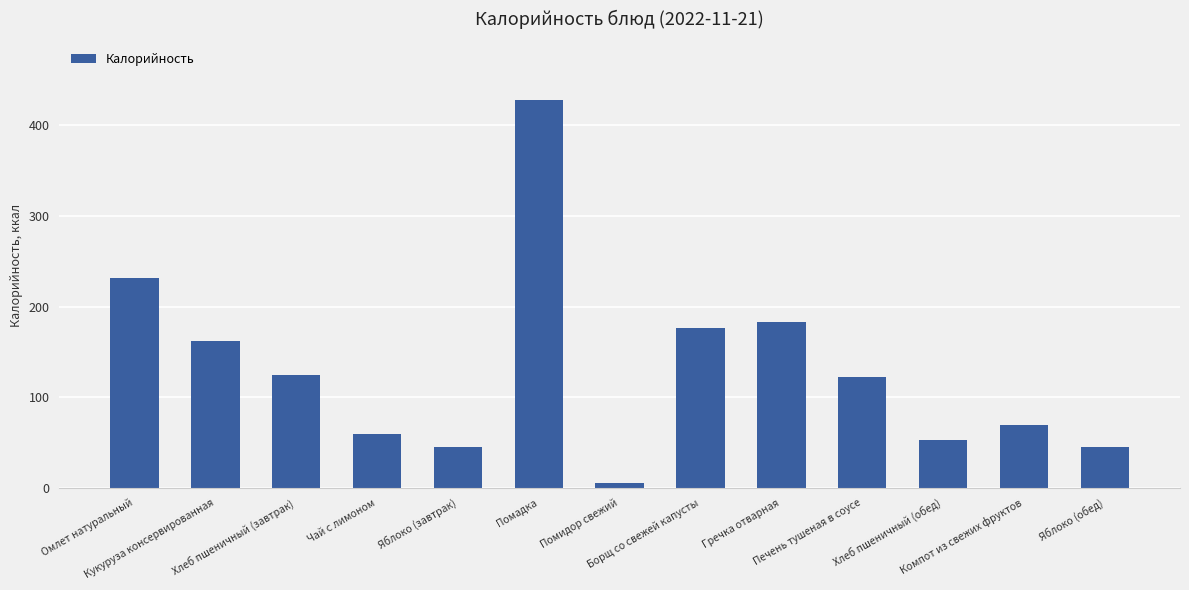

What is the minimum value shown in the chart?

5.7